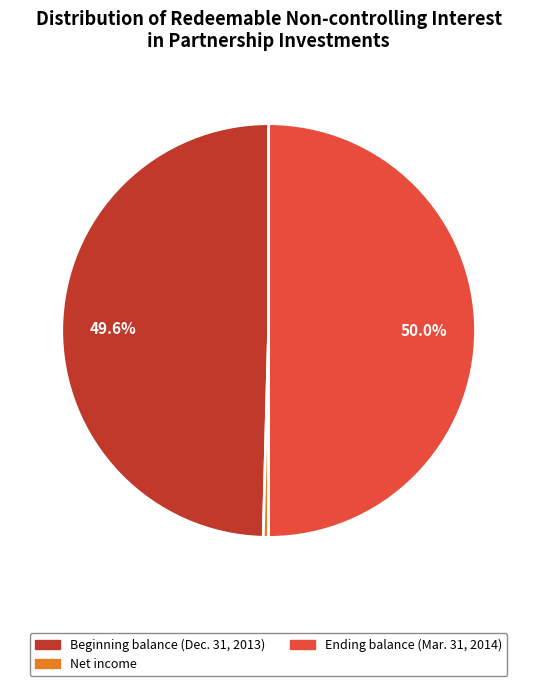

How many slices are in this pie chart?

3